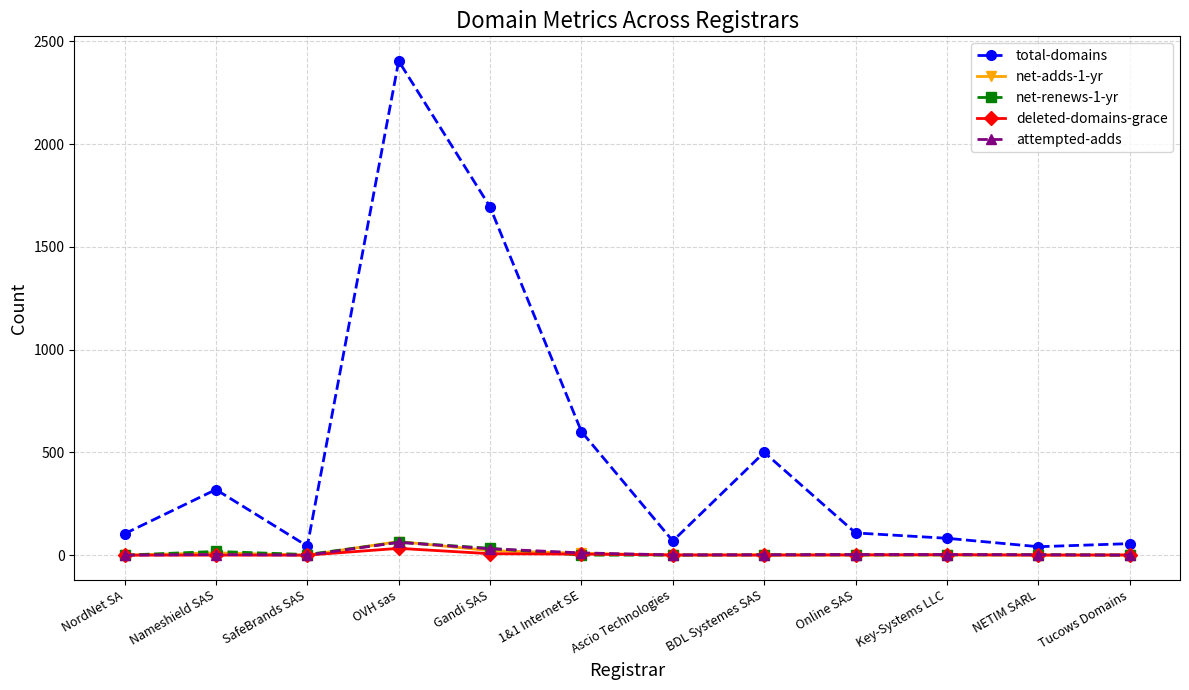

How many data points does each series have?

12